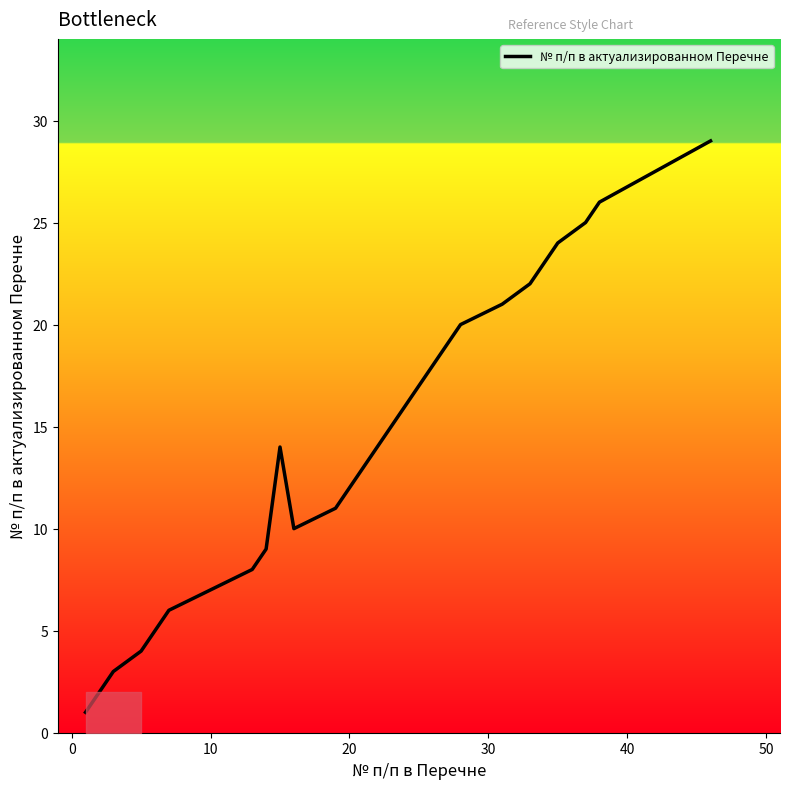

Reading right to left, transcribe all the data shown in this chart.

29	26	25	24	23	22	21	20	19	11	10	14	9	8	6	5	4	3	2	1